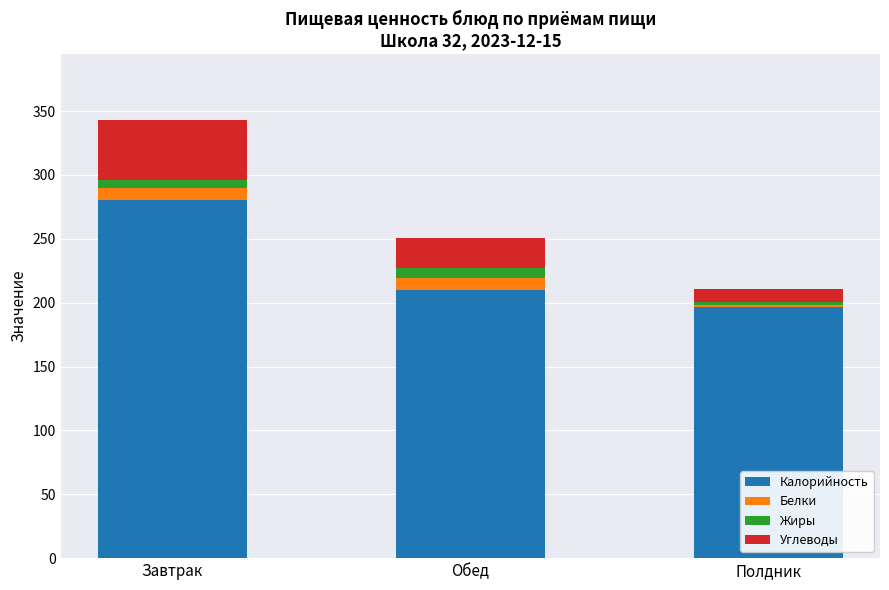

What is the average value of the Калорийность series?

228.9